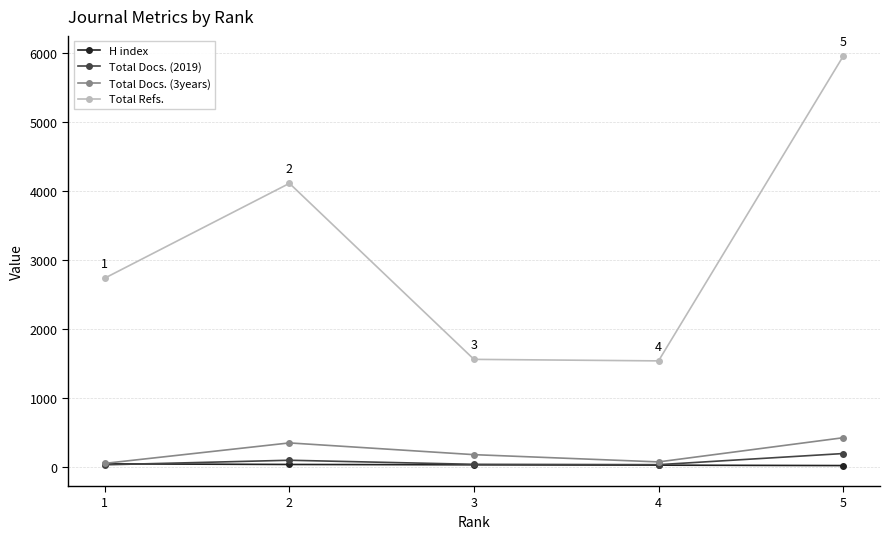

Where is the first local maximum for Total Refs.?

2